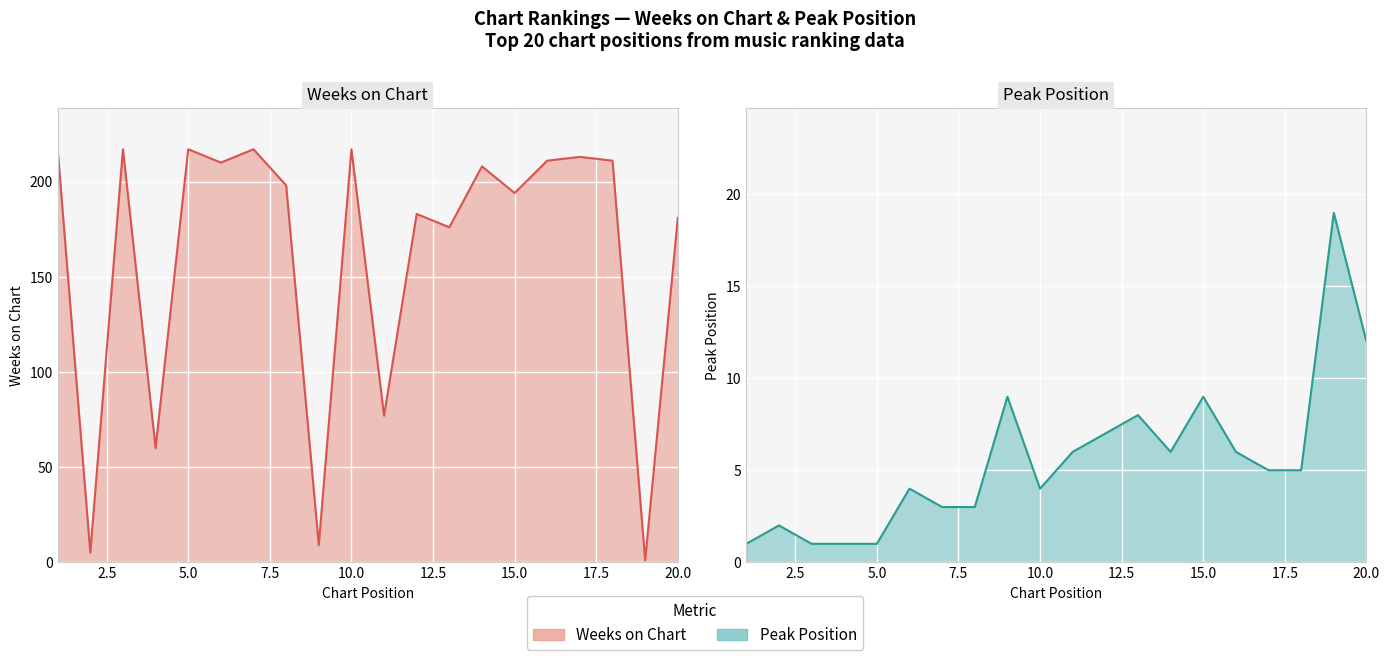

In Weeks on Chart, how many points are lower than both neighbors (excluding endpoints)?

8